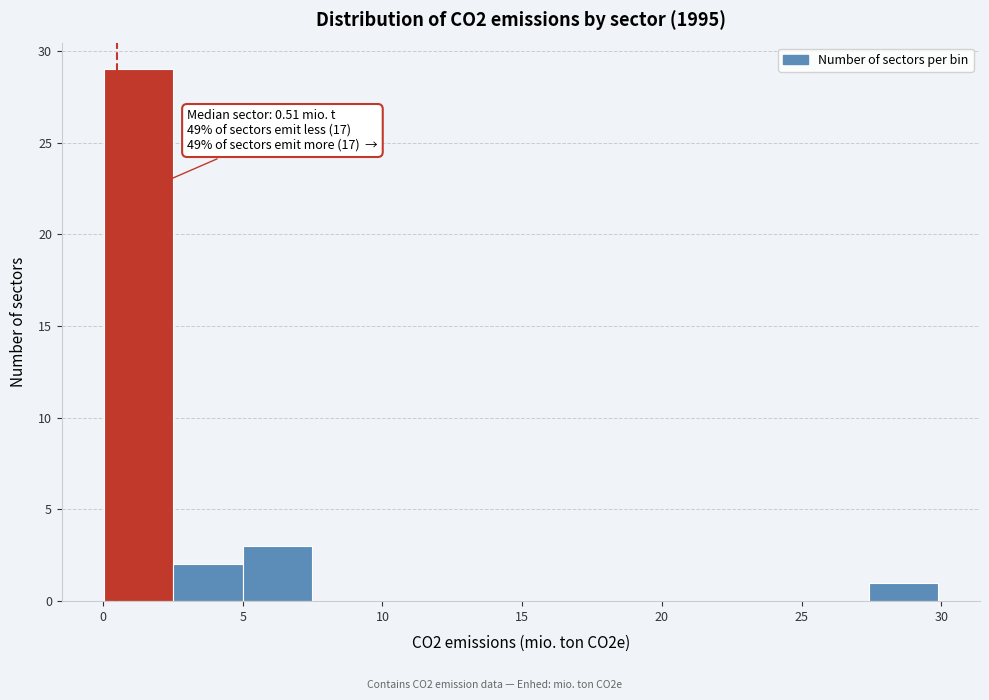

Which range on the x-axis has the tallest bar?

0.0 to 2.5